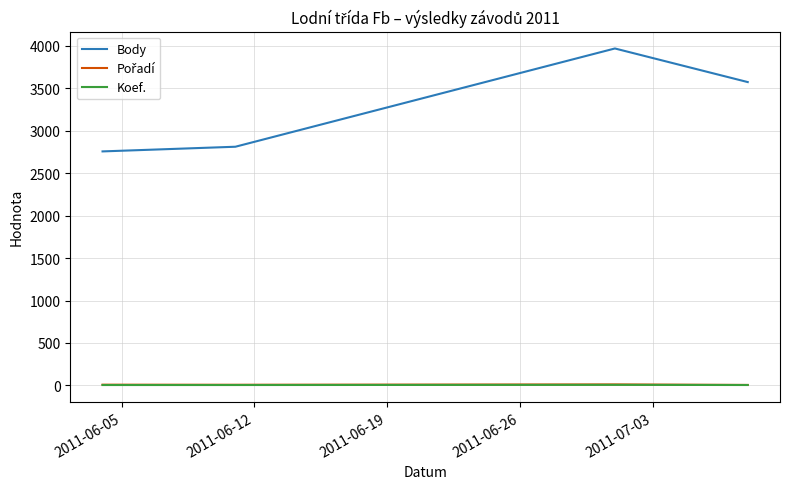

True or false: Koef. and Body intersect in this chart.

False